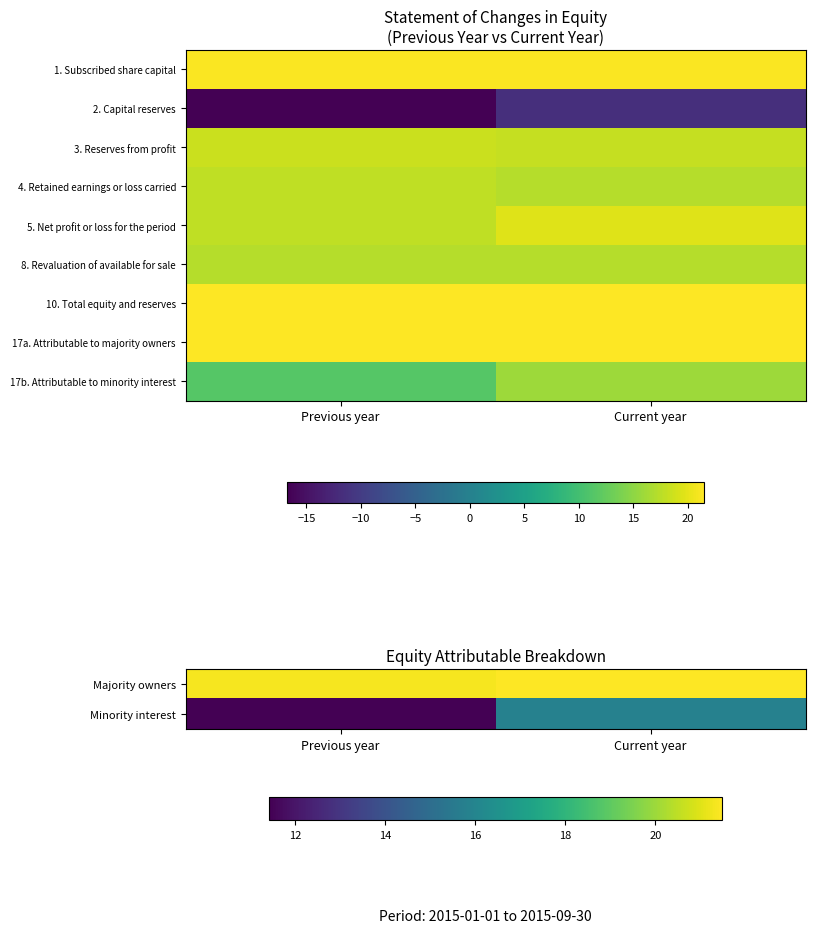

At which category is the sum across all series the highest?

Current year